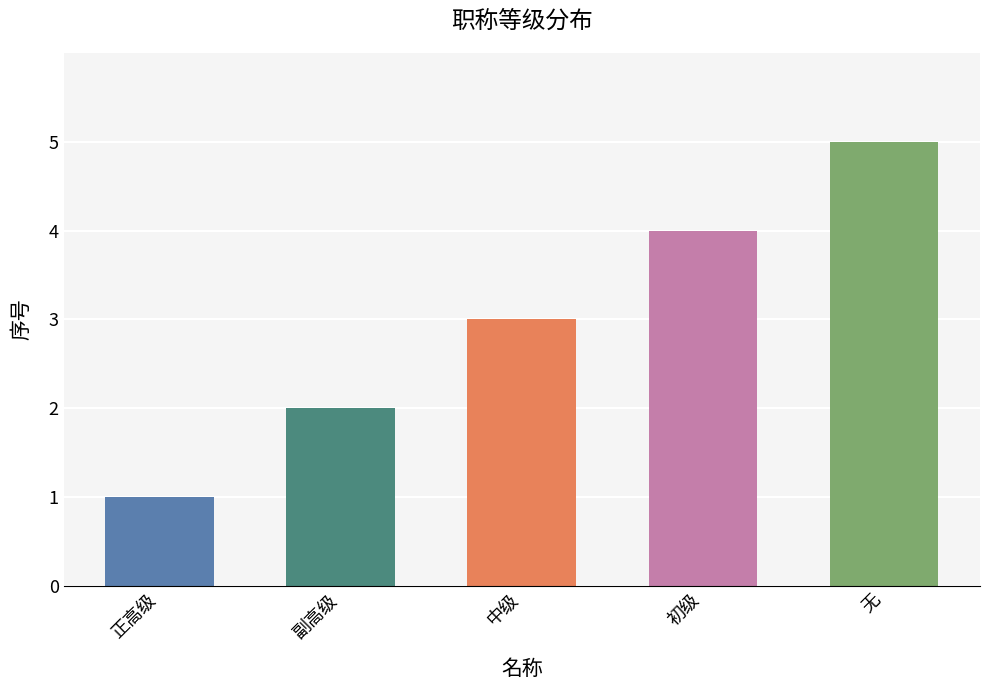

Where is the data nearest to the value 3?

中级